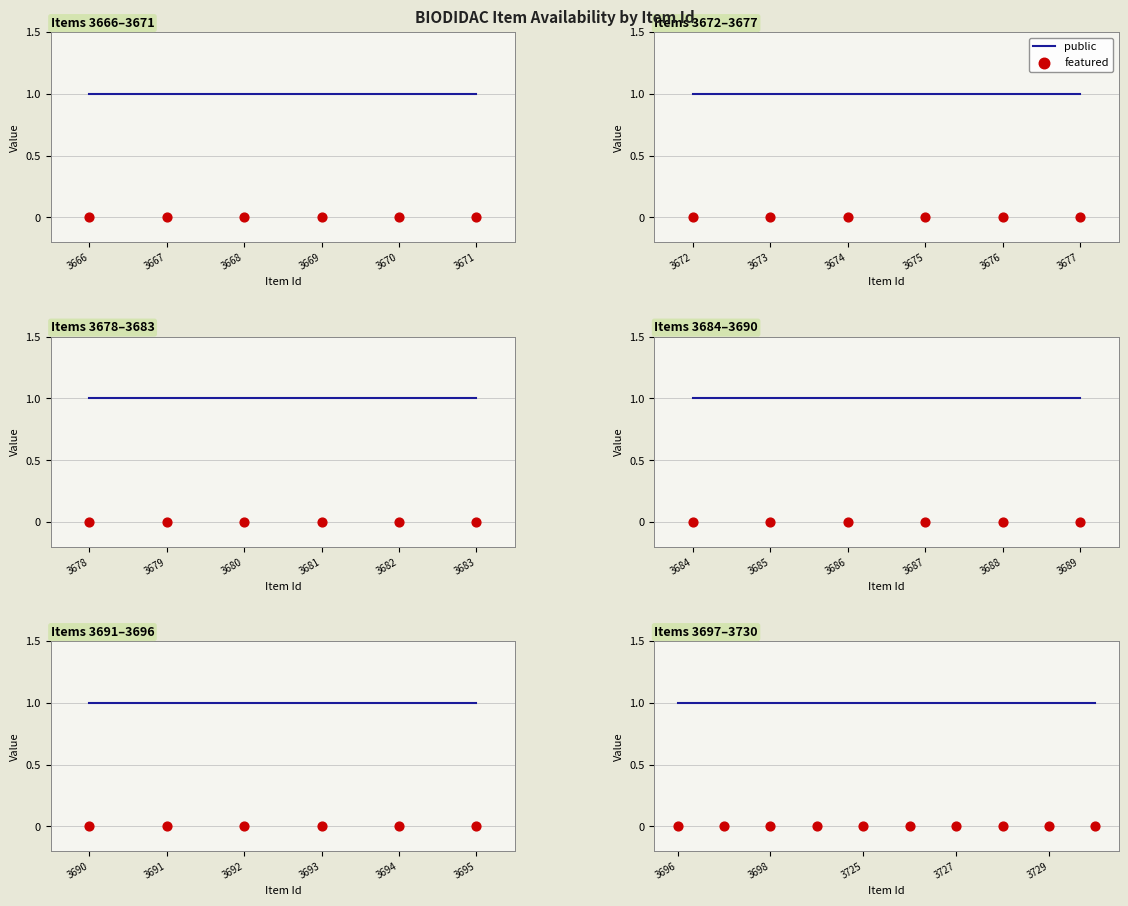

Is the value of featured at 3669 greater than the value of public at 6?

No